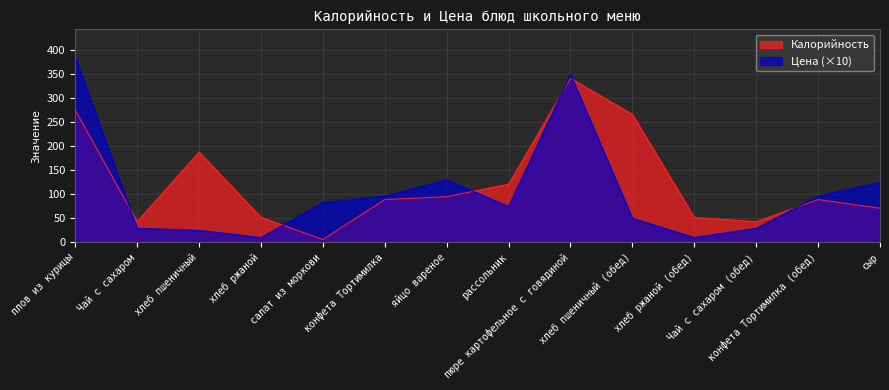

List the series in order of their overall mean, highest first.

Калорийность, Цена (×10)